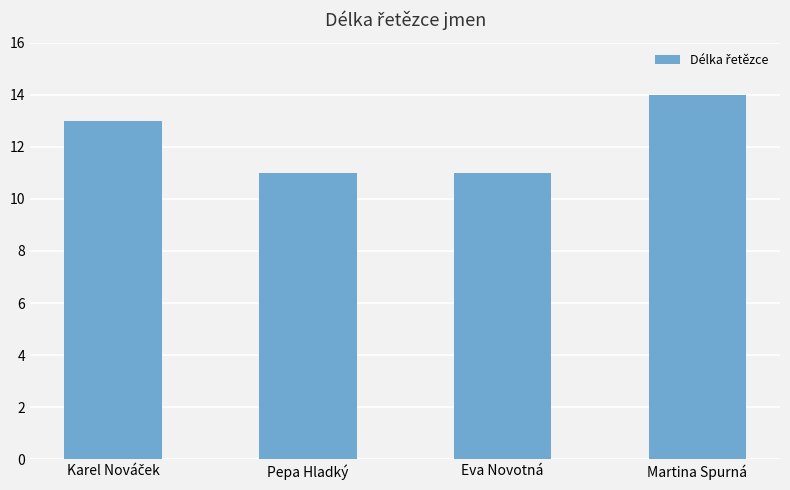

What is the average value?

12